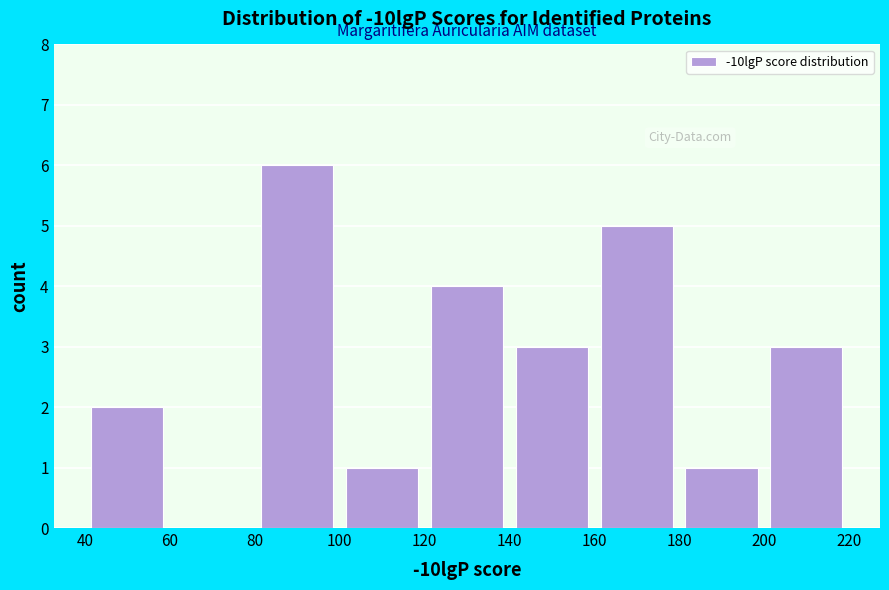

What is the height of the bar covering 40 to 60 on the x-axis? The values are not printed on the chart, so give them approximately, as read against the axis.

2